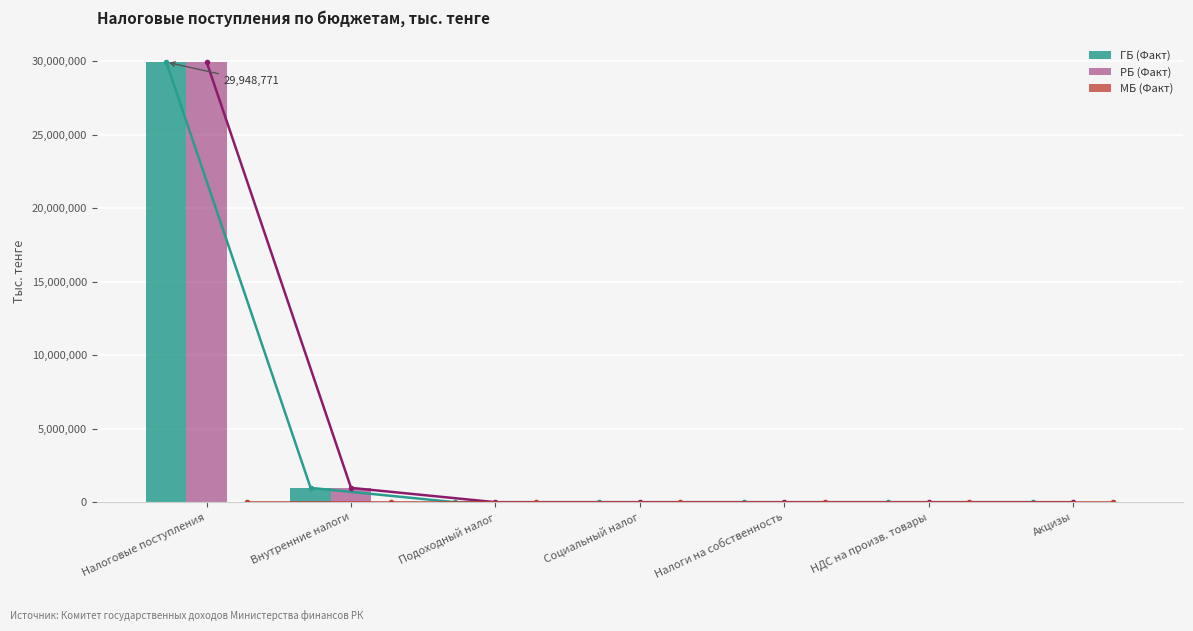

Rank the series by their maximum value, from lowest to highest.

МБ (Факт), ГБ (Факт), РБ (Факт)